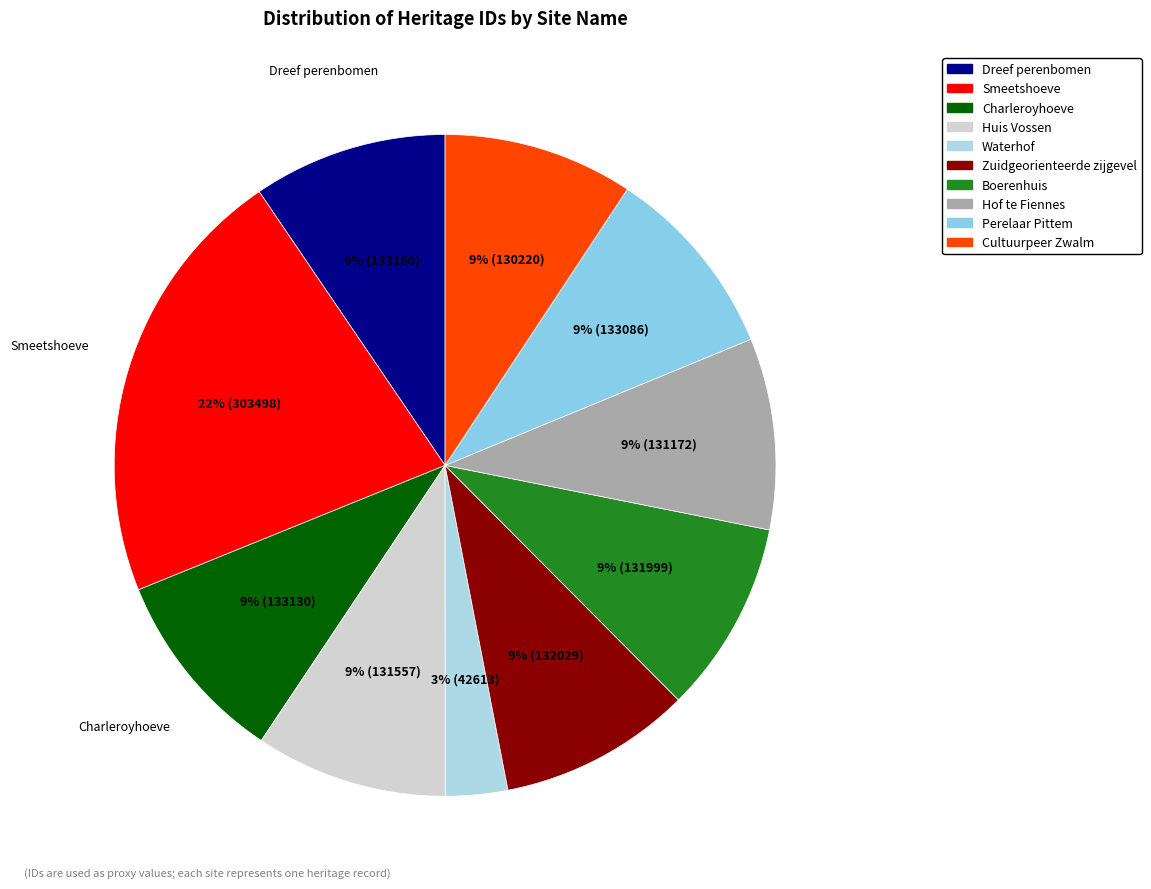

How many slices are in this pie chart?

10